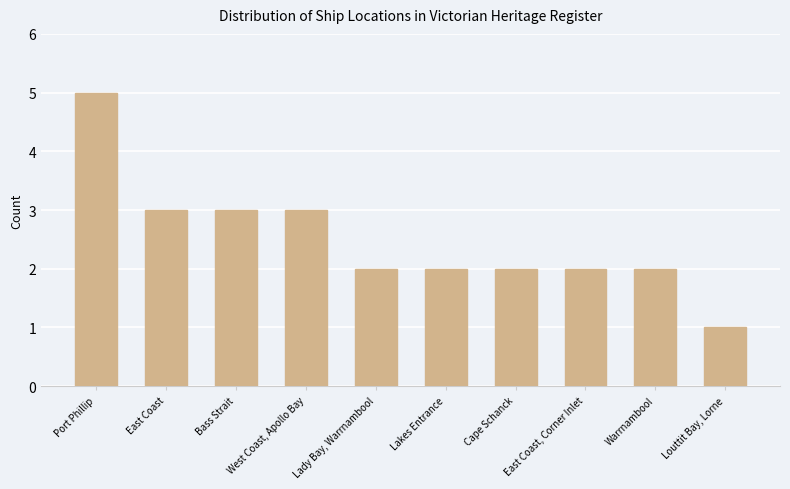

Reading left to right, extract all data points from this chart.

5	3	3	3	2	2	2	2	2	1